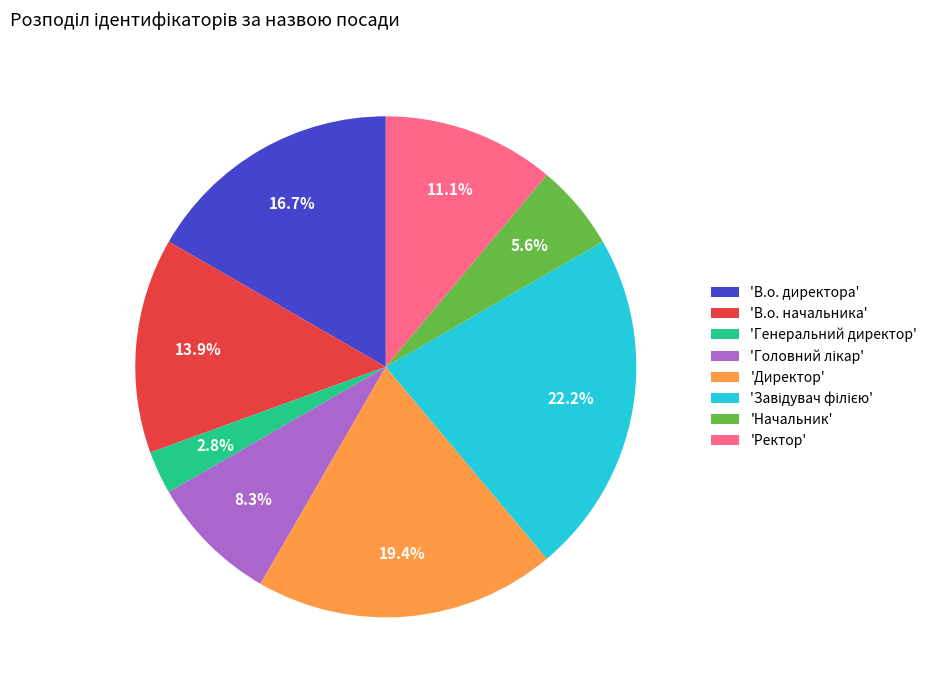

Which category has the smallest portion of the pie?

'Генеральний директор'